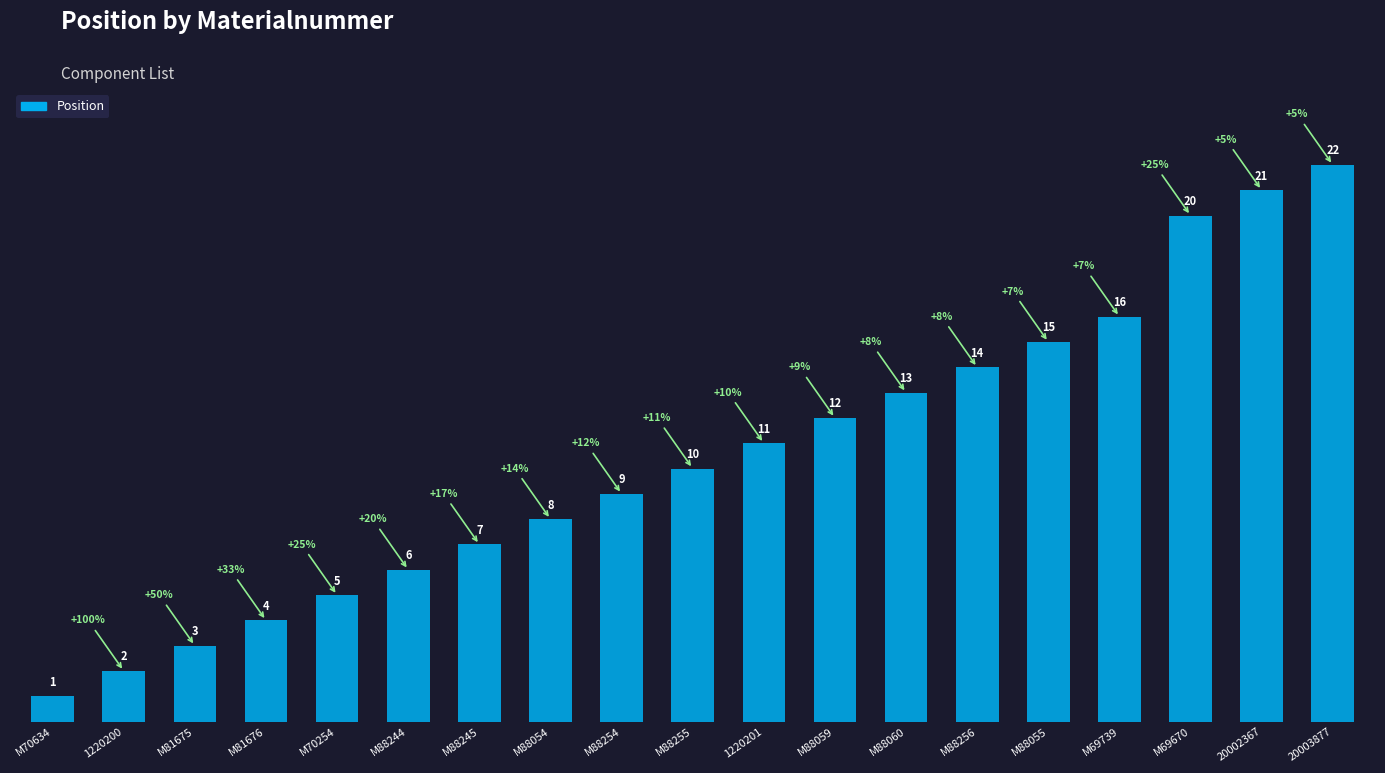

Is it true that the value at 20002367 is 21?

True